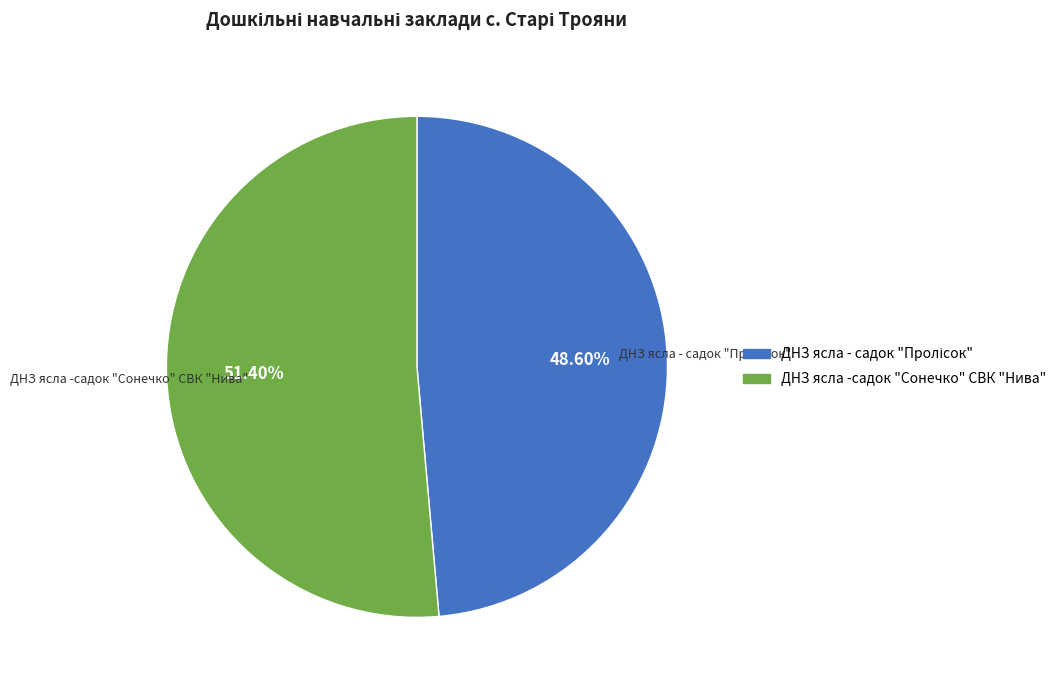

How many segments does this pie chart have?

2